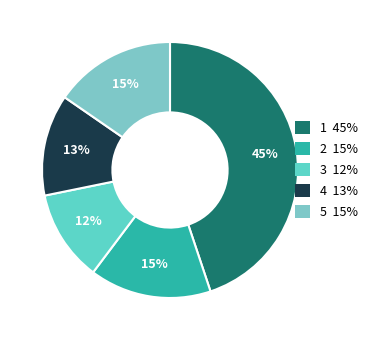

Count the number of slices in the pie.

5